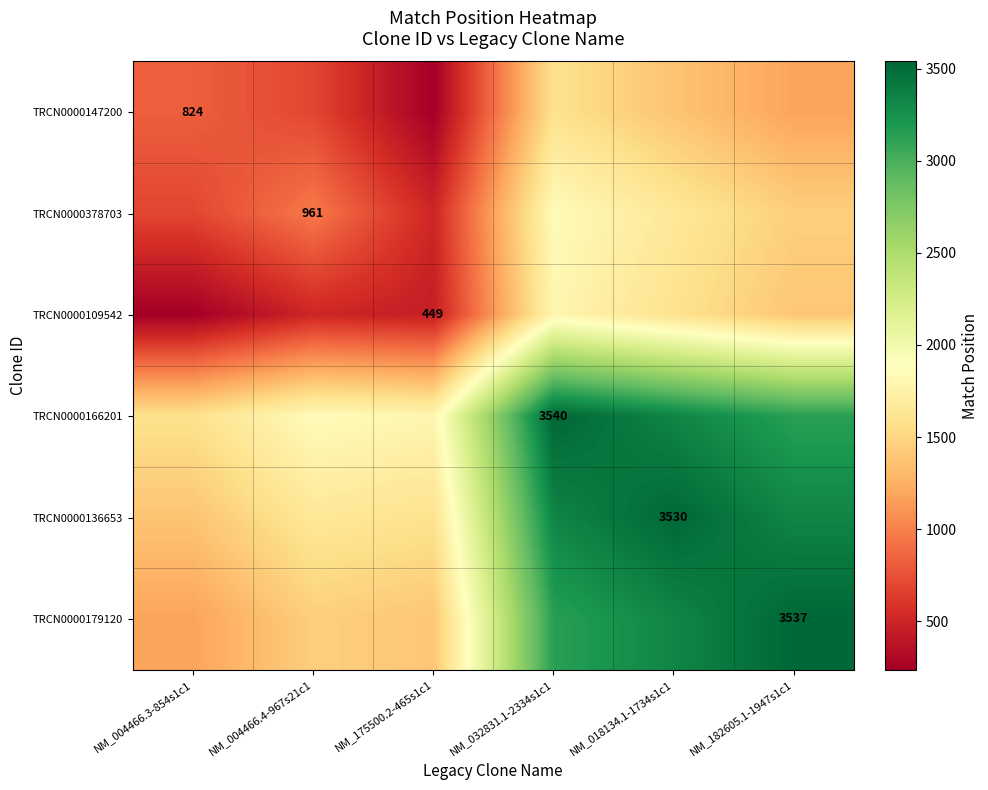

Is it true that TRCN0000166201 equals 1390.4 at NM_032831.1-2334s1c1?

False